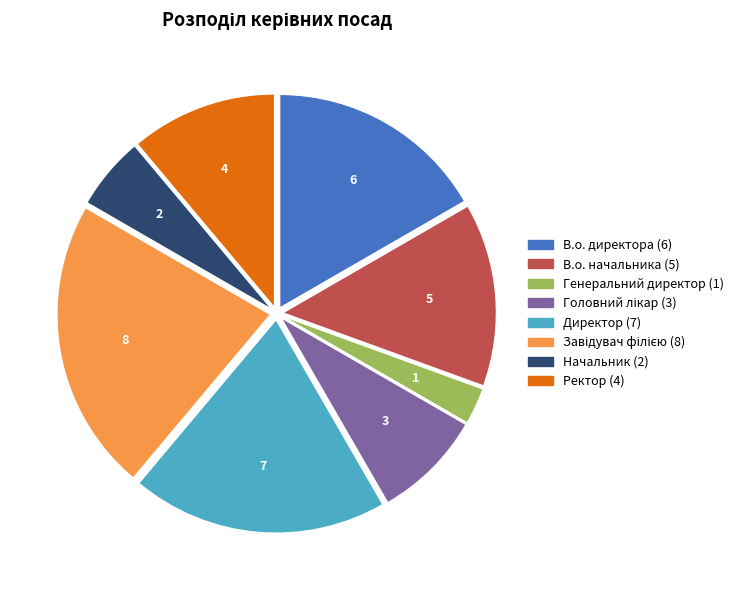

Which slice is the smallest?

Генеральний директор